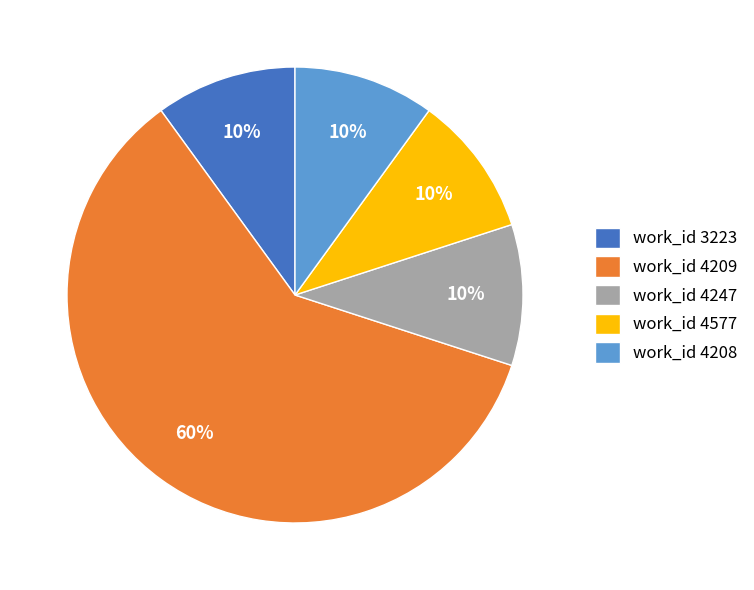

How many slices are in this pie chart?

5